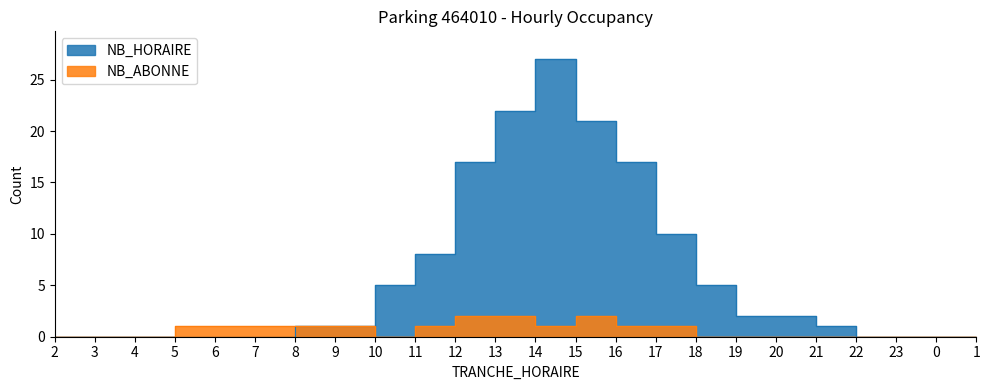

True or false: NB_ABONNE has a value of -1 at 21.

False